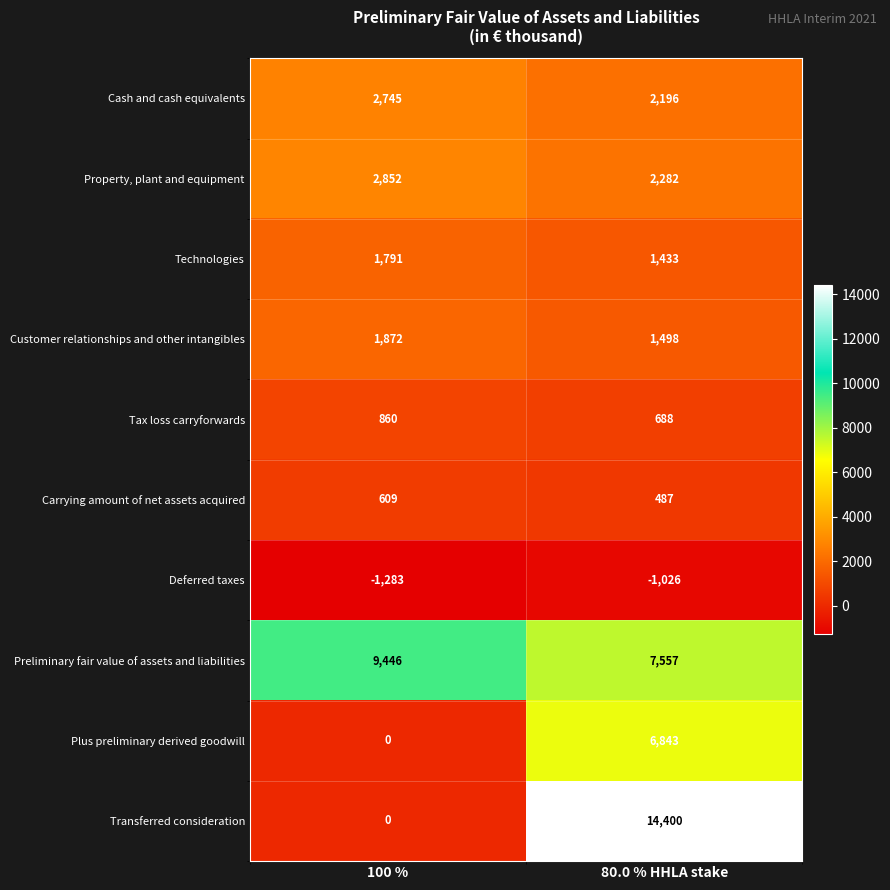

What is the sum of the Customer relationships and other intangibles values at 80.0 % HHLA stake and 100 %?

3370